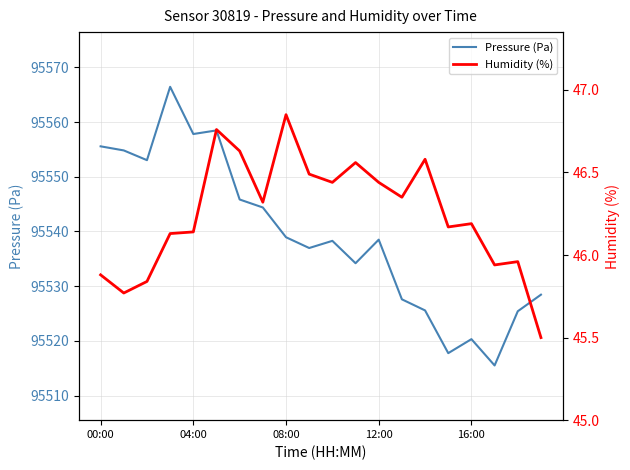

What is the lowest value of the Pressure (Pa) series?

95515.5